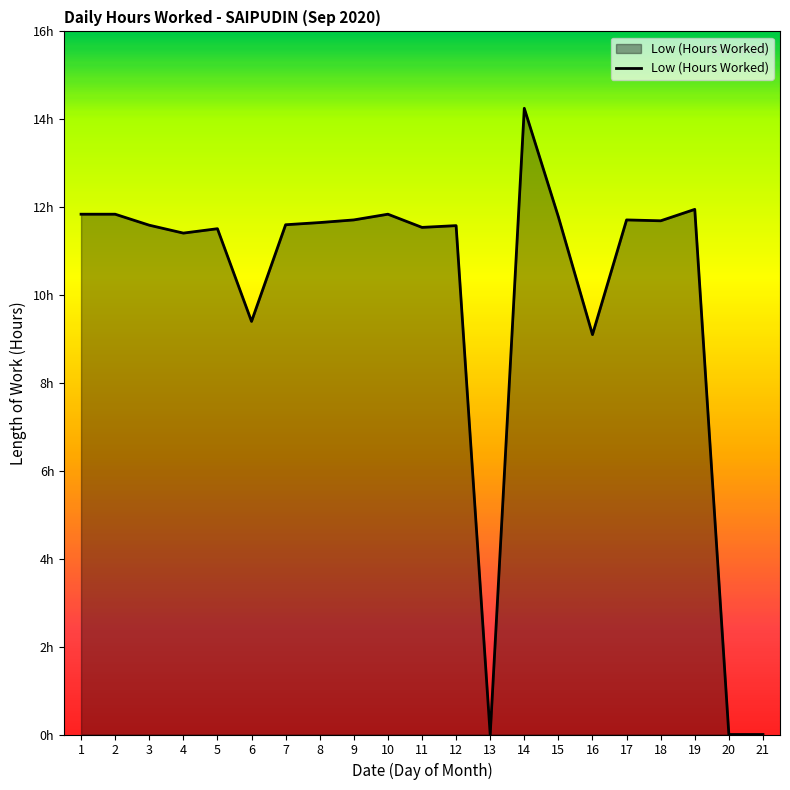

What is the greatest value displayed?

14.2